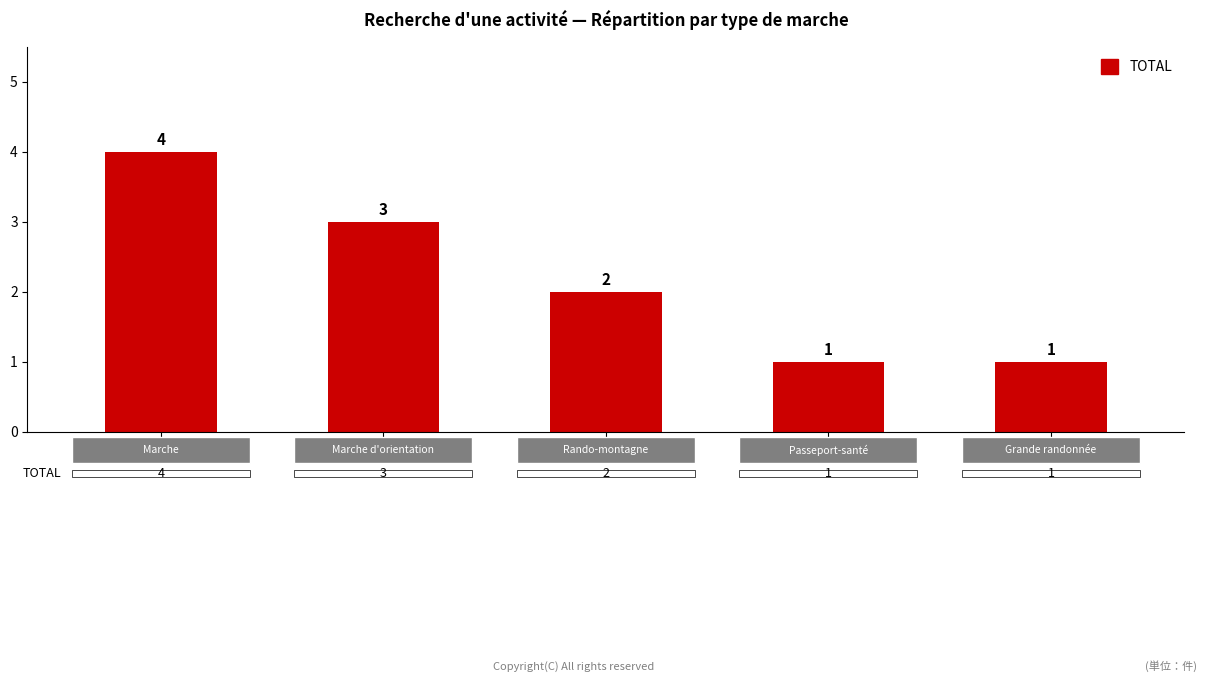

How many values are between 1 and 3?

4